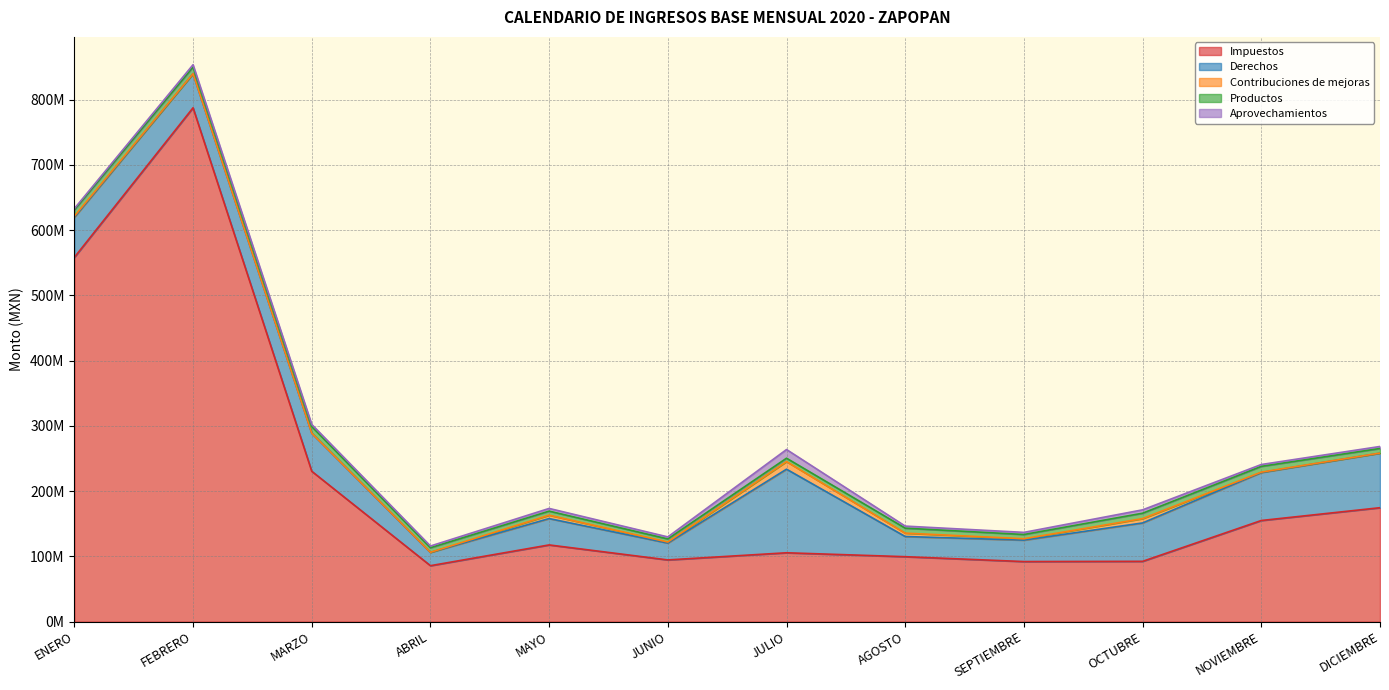

The Aprovechamientos series shows 3608869.5 at FEBRERO. True or false?

True